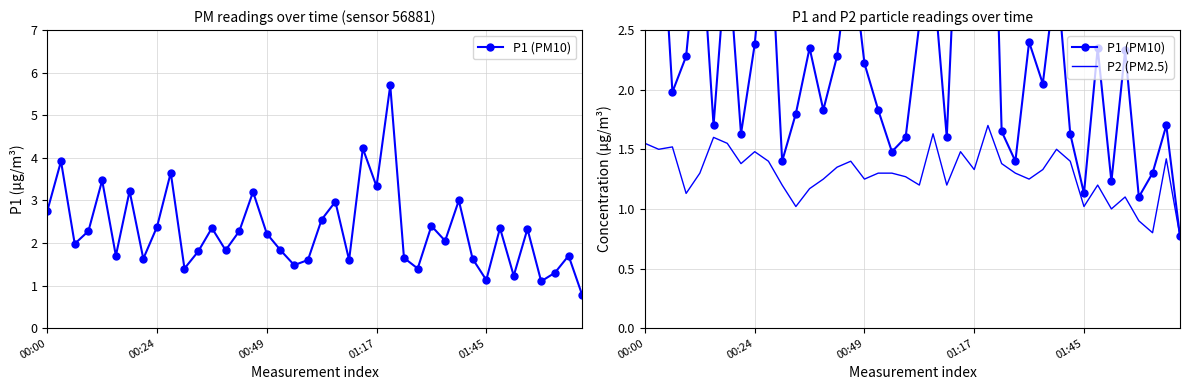

The P2 (PM2.5) series shows 1.6 at 01:45. True or false?

False